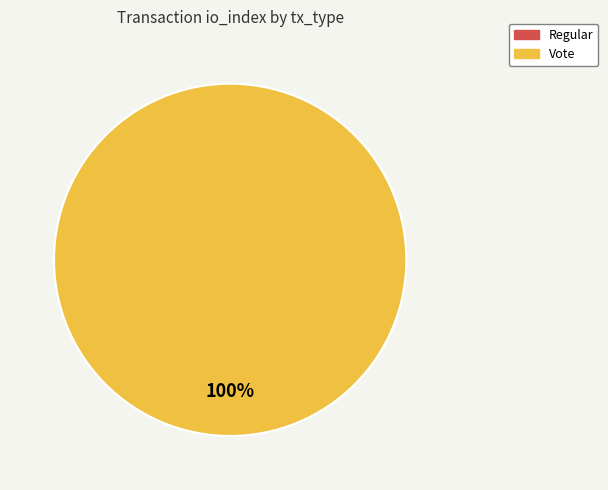

Count the number of slices in the pie.

2